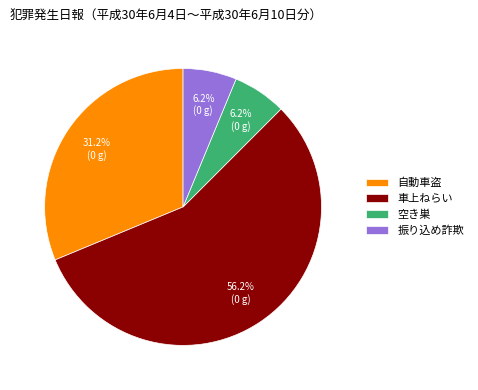

What percentage do 振り込め詐欺 and 車上ねらい together represent?

62.5%